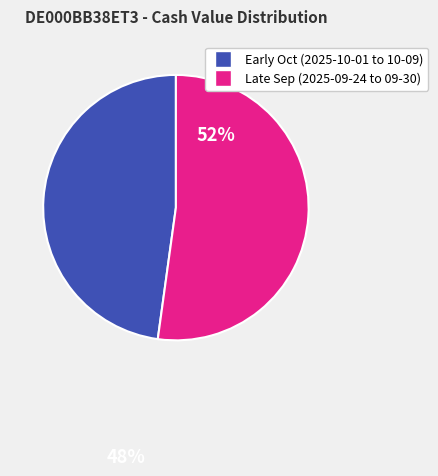

Does any single category account for the majority?

Yes